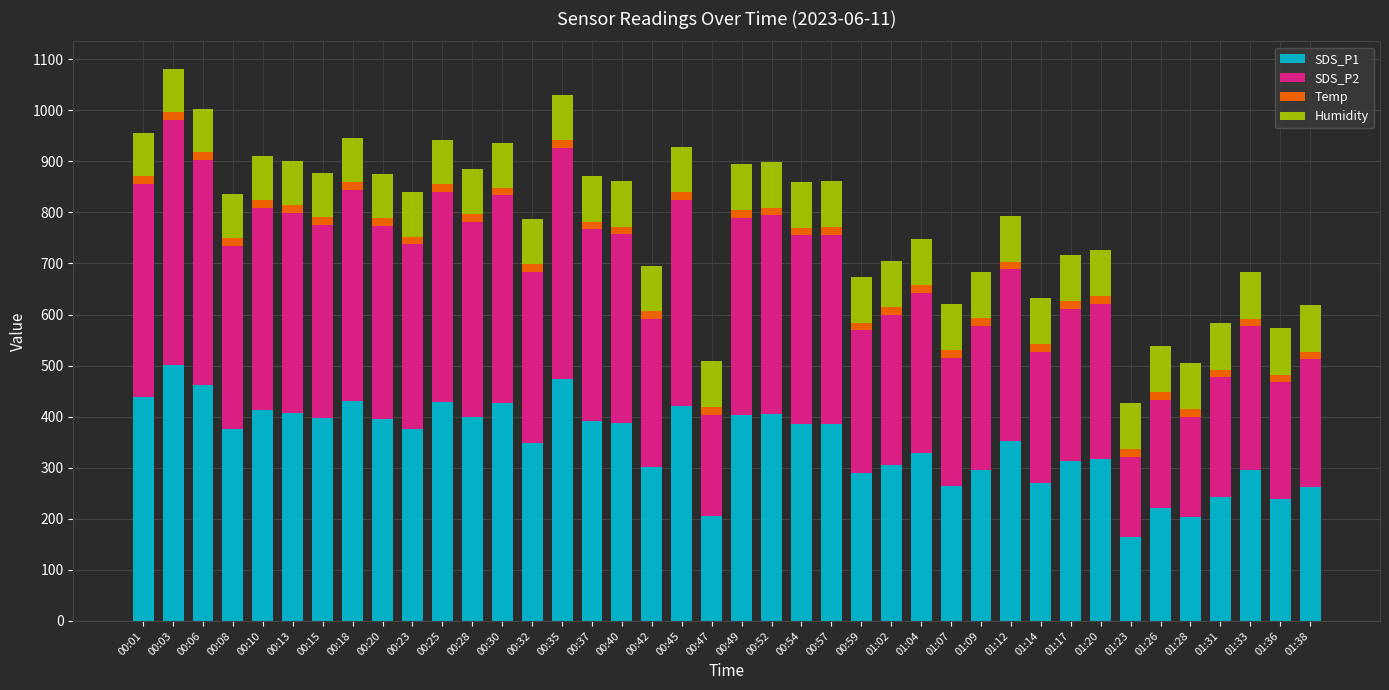

What is the maximum value for SDS_P1?

501.6